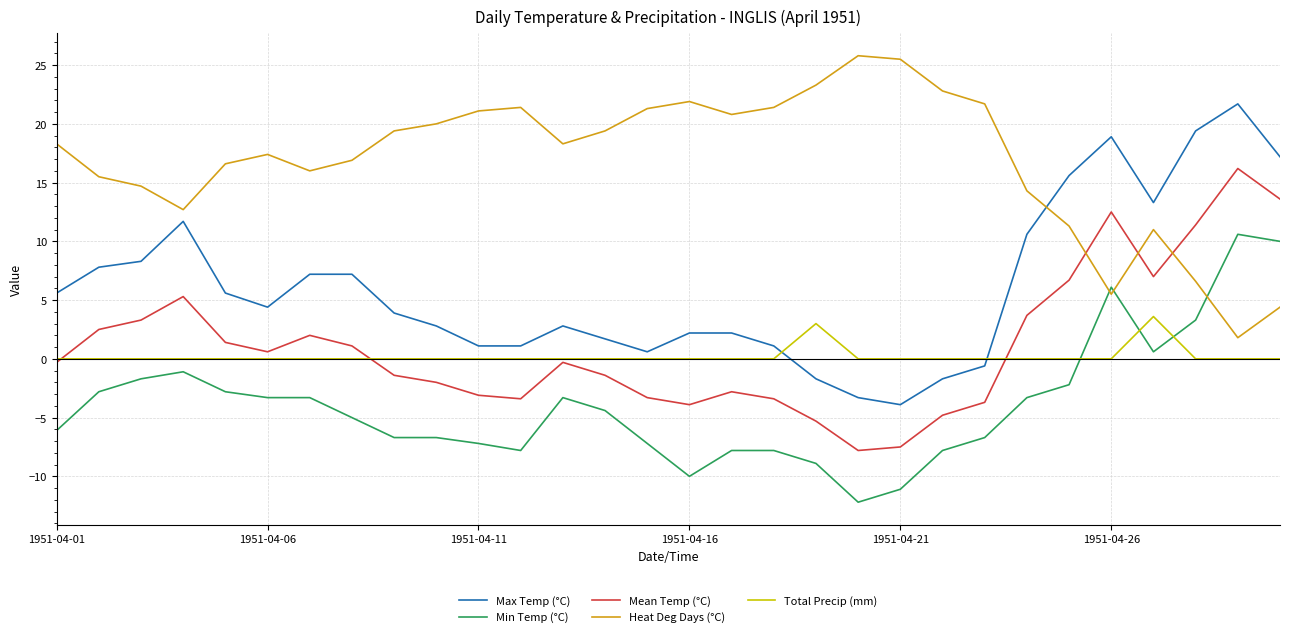

Rank the series by their maximum value, from lowest to highest.

Total Precip (mm), Min Temp (°C), Mean Temp (°C), Max Temp (°C), Heat Deg Days (°C)